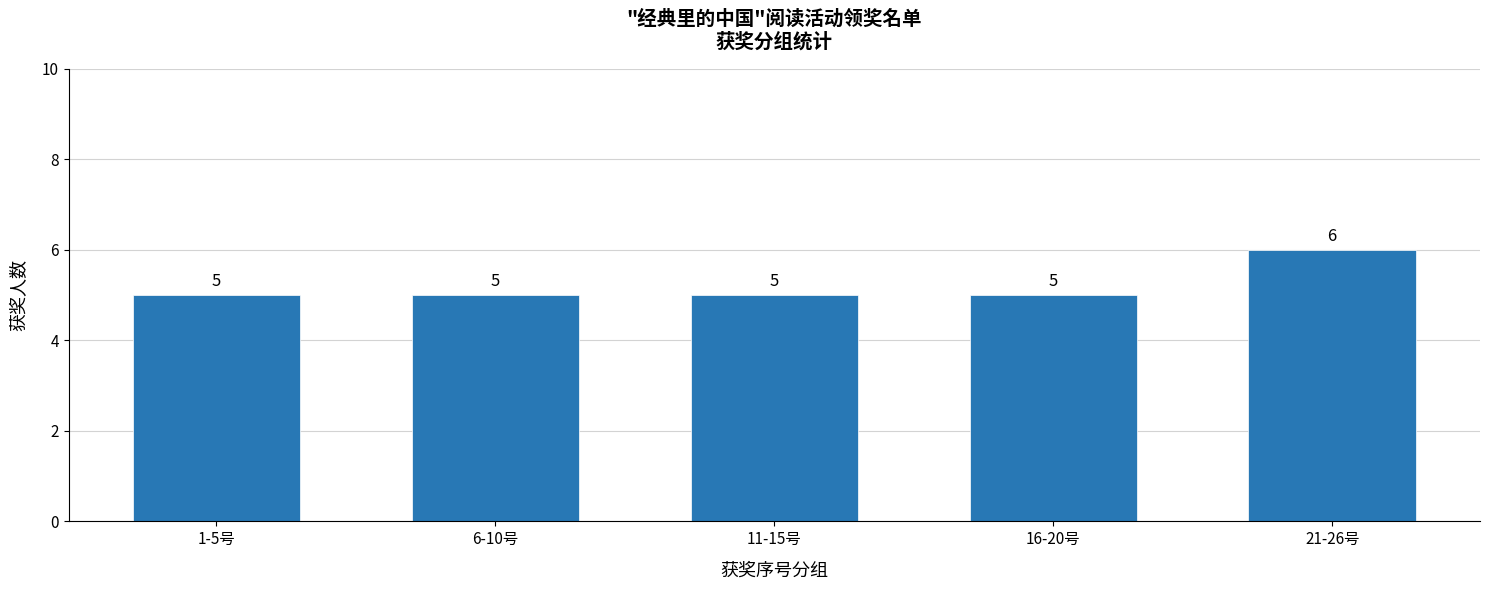

How many bars are there in total?

5